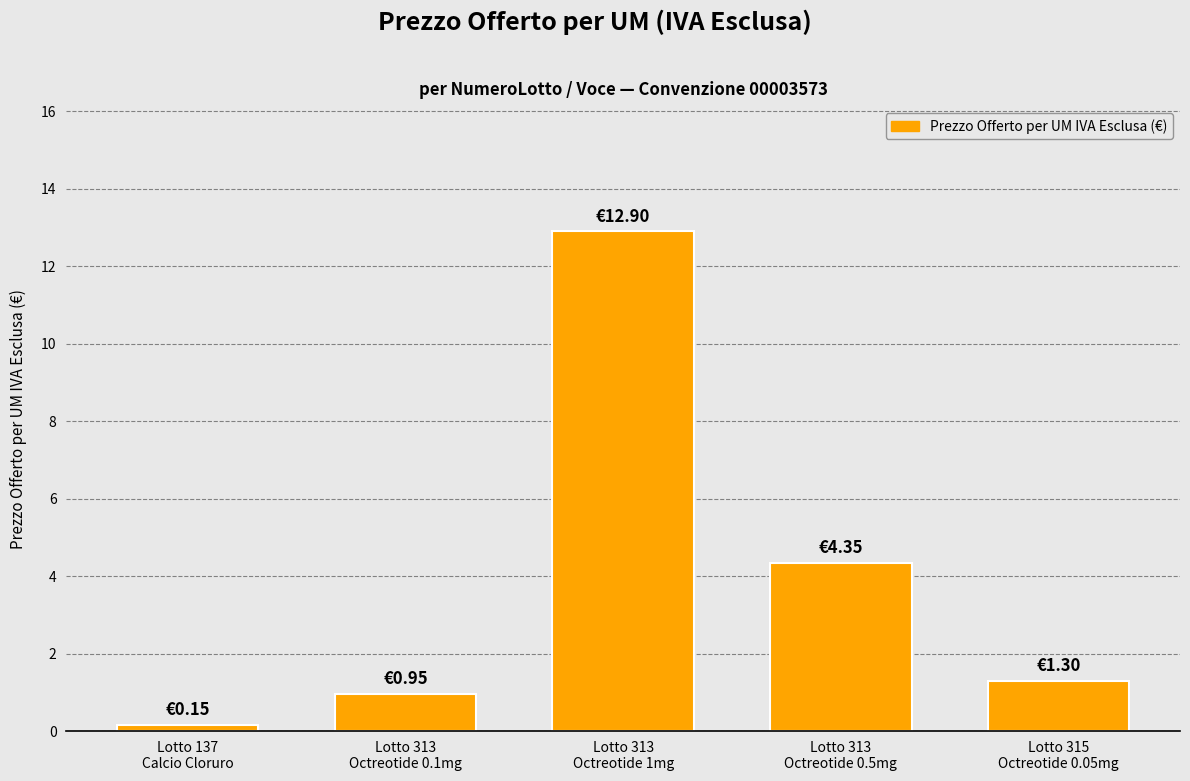

What is the average value?

3.9